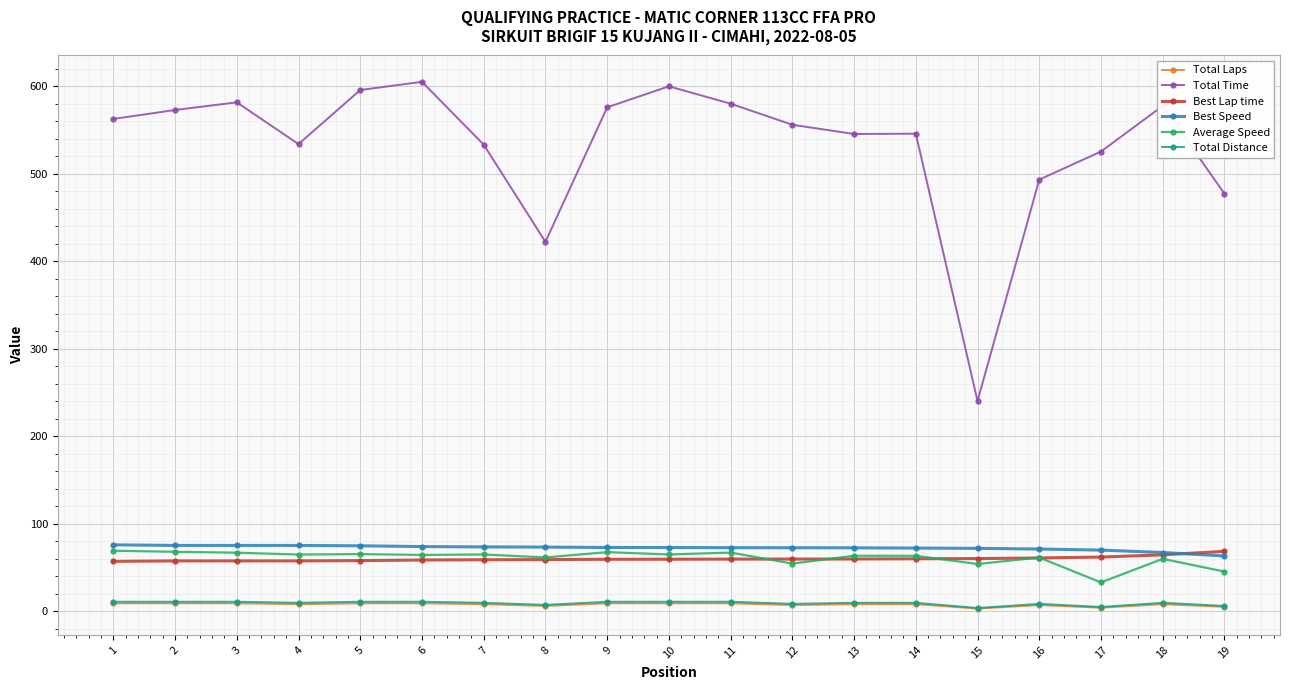

Which series has the largest range (max minus min)?

Total Time